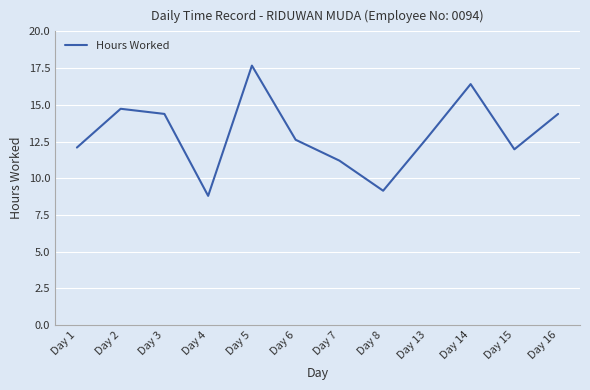

The chart shows a value of 17.7 at Day 5. True or false?

True